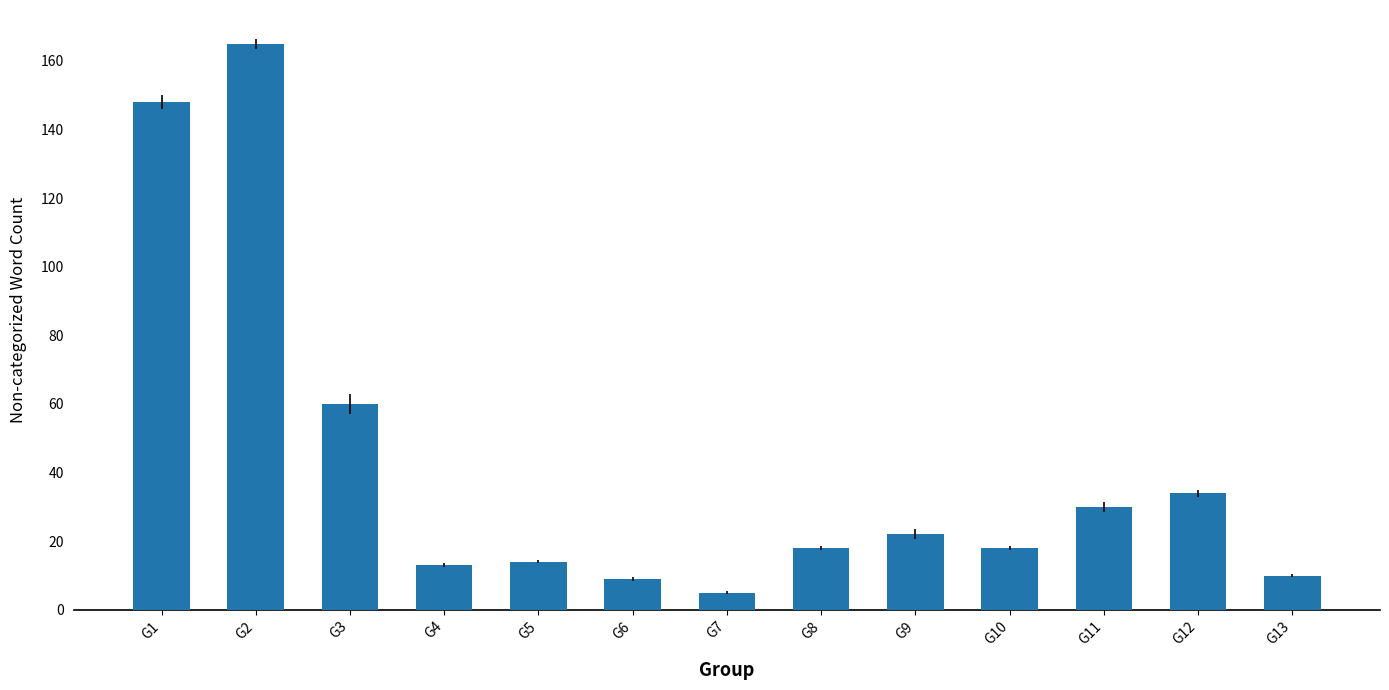

What is the minimum value shown in the chart?

5